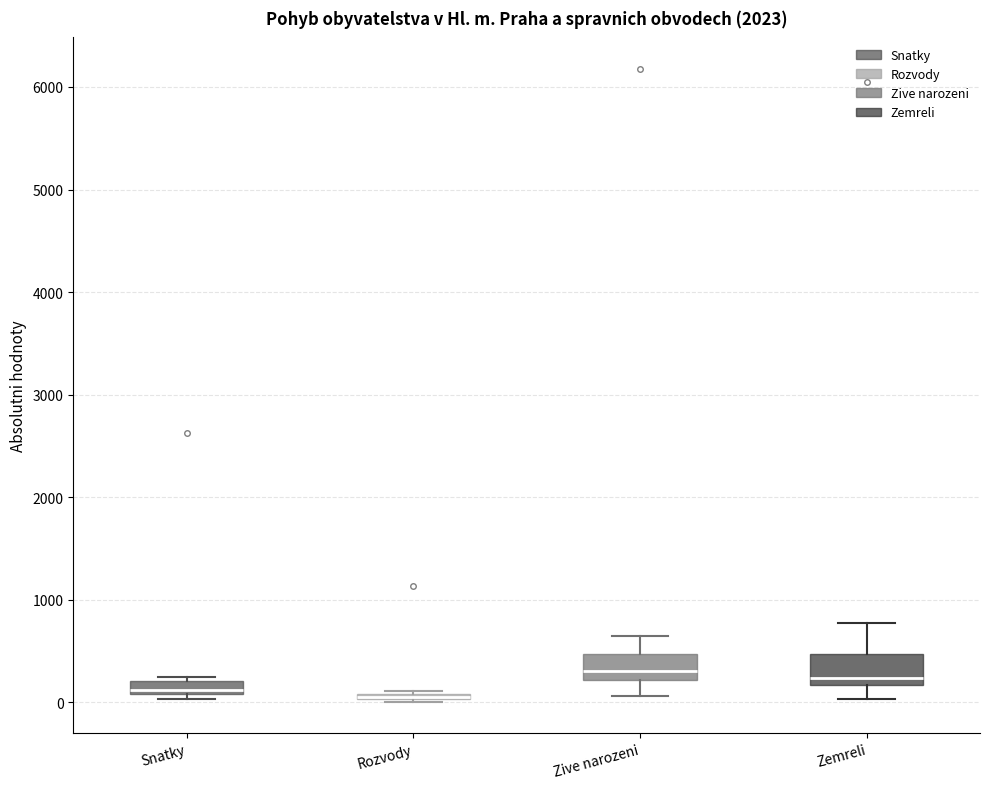

Where is the lower edge of the box for Rozvody on the y-axis? The values are not printed on the chart, so give them approximately, as read against the axis.

0